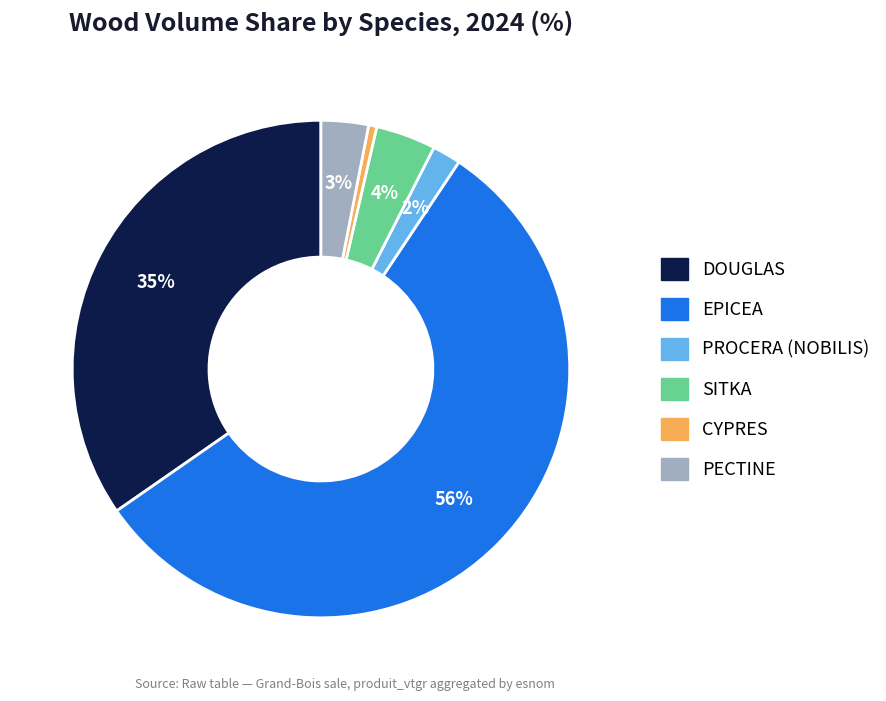

To the nearest percent, what is the combined percentage of PROCERA (NOBILIS) and PECTINE?

5%